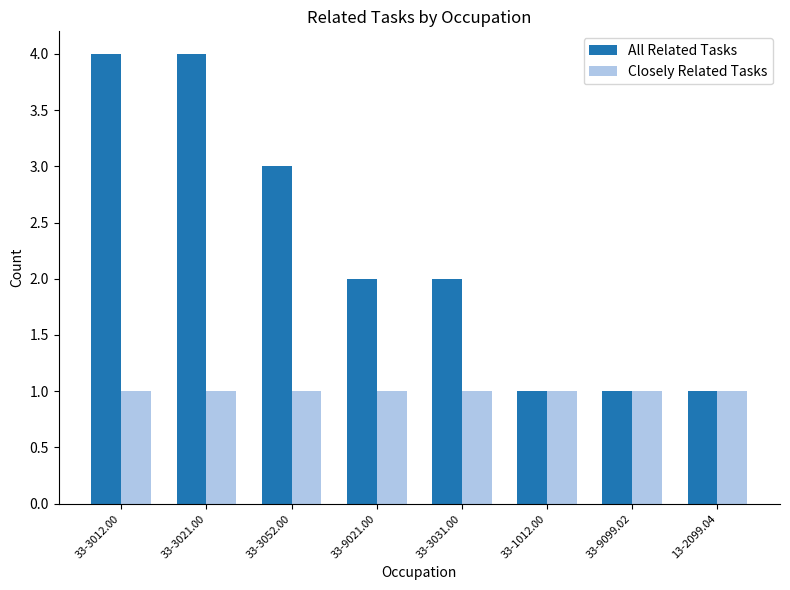

What is the total value across all series at 33-9021.00?

3